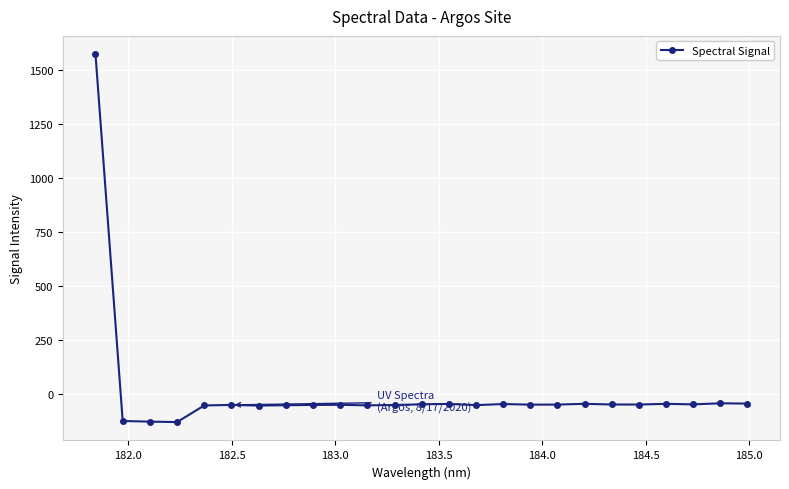

What is the minimum value shown in the chart?

-131.4